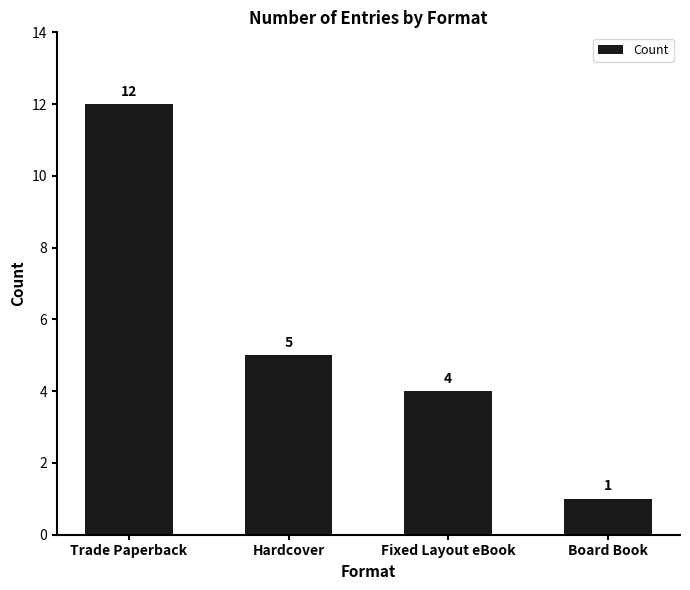

What position from the right is Fixed Layout eBook?

2